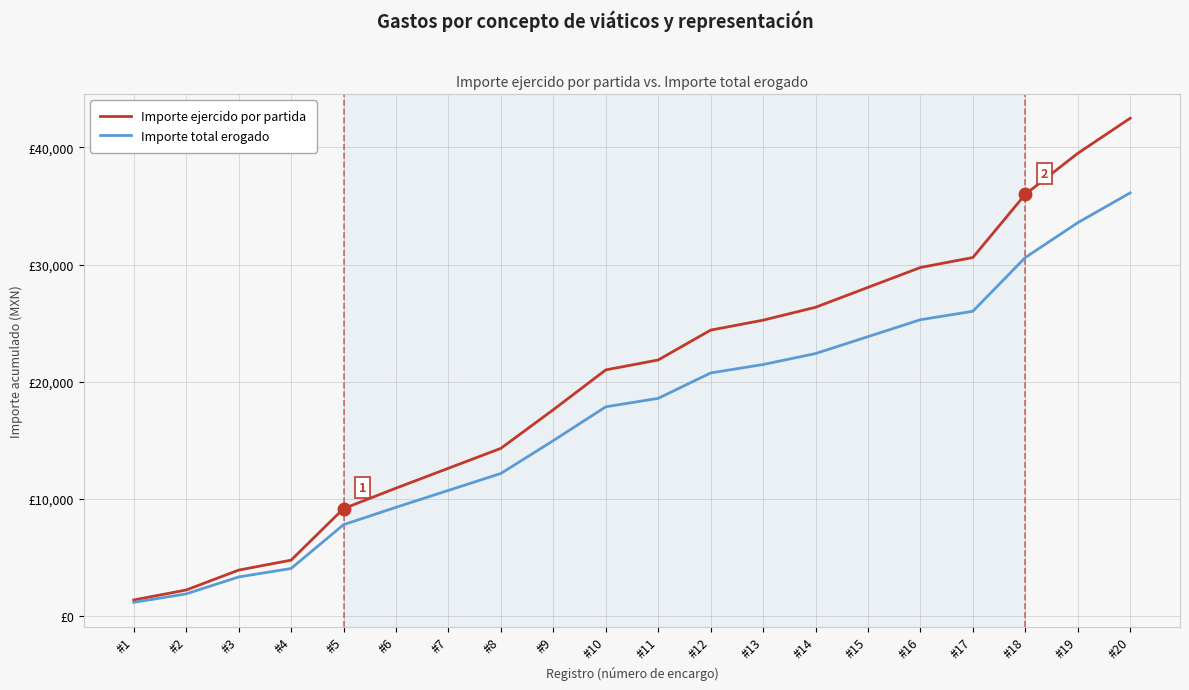

What are all the series names shown in the legend?

Importe ejercido por partida, Importe total erogado